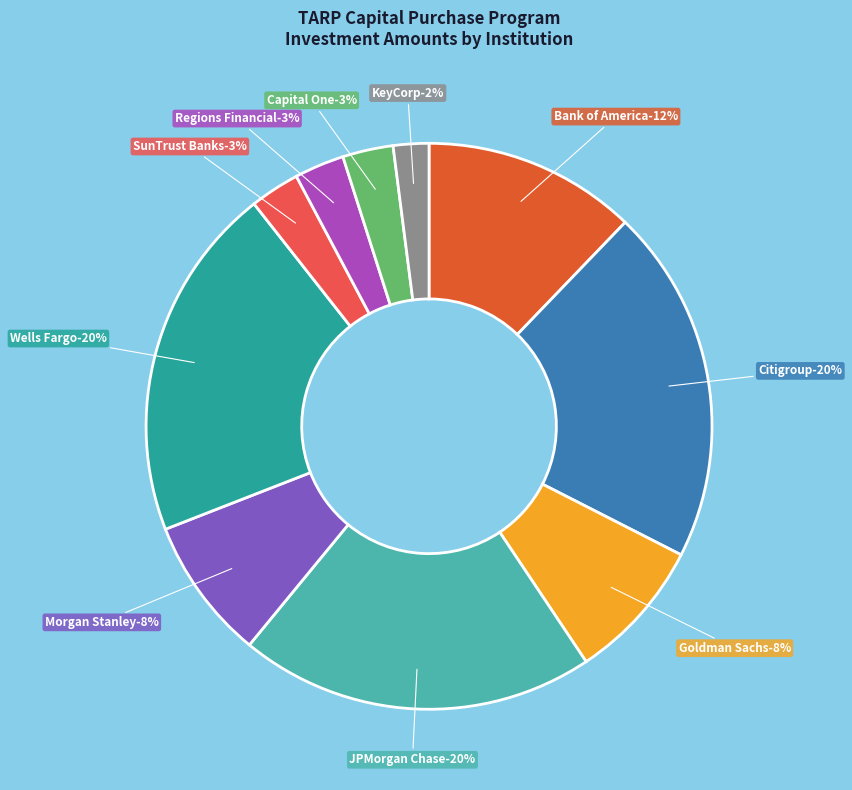

Rank the categories by value from highest to lowest.

Citigroup, JPMorgan Chase, Wells Fargo, Bank of America, Goldman Sachs, Morgan Stanley, Capital One, SunTrust Banks, Regions Financial, KeyCorp